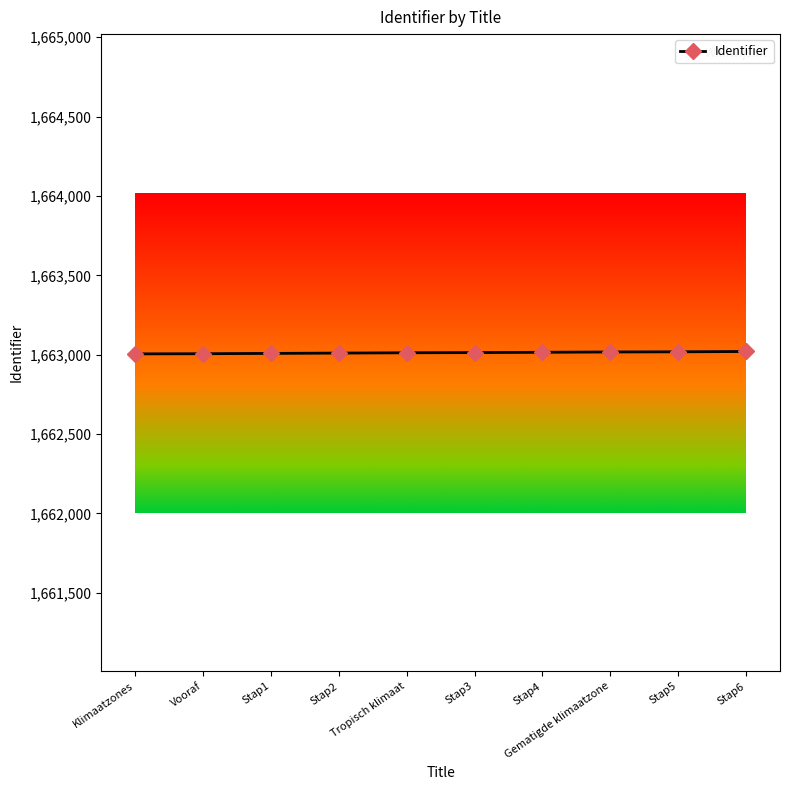

What is the maximum value shown in the chart?

1663020